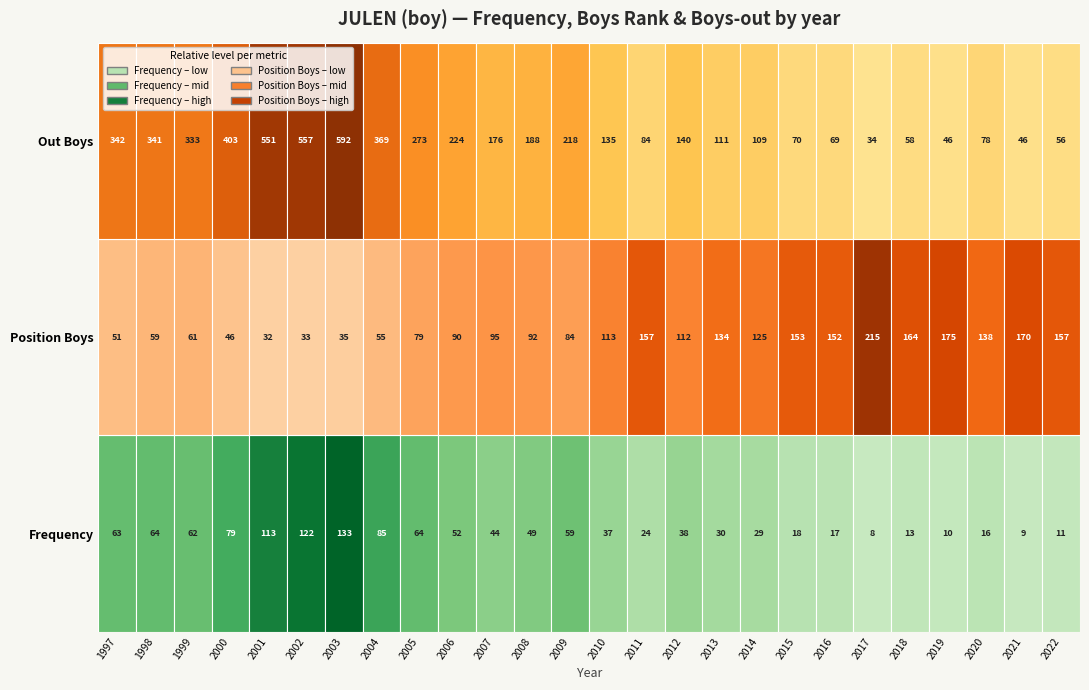

The Frequency series shows 113 at 2001. True or false?

True